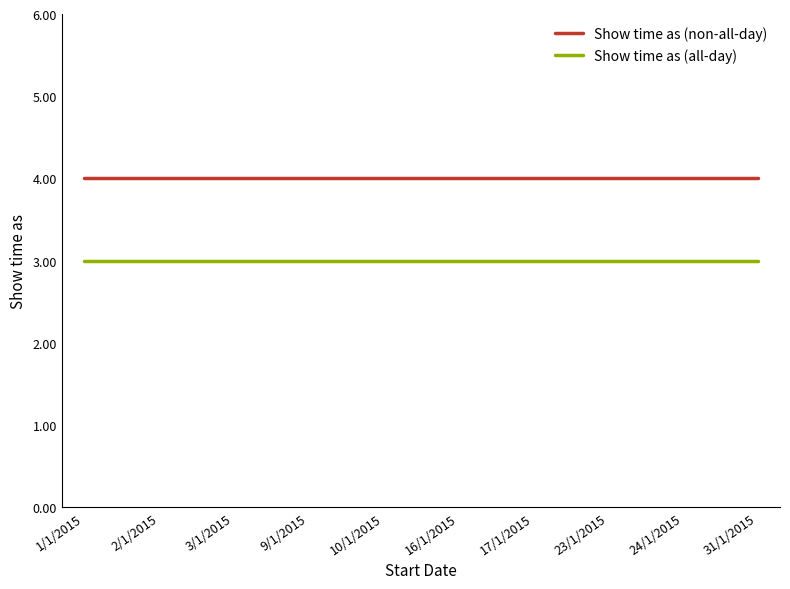

Rank the series at 31/1/2015 from lowest to highest value.

Show time as (all-day), Show time as (non-all-day)